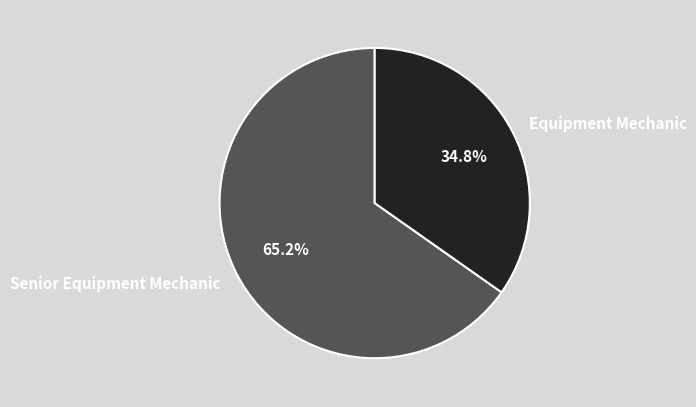

What is the ratio of the value at Equipment Mechanic to the value at Senior Equipment Mechanic?

0.5